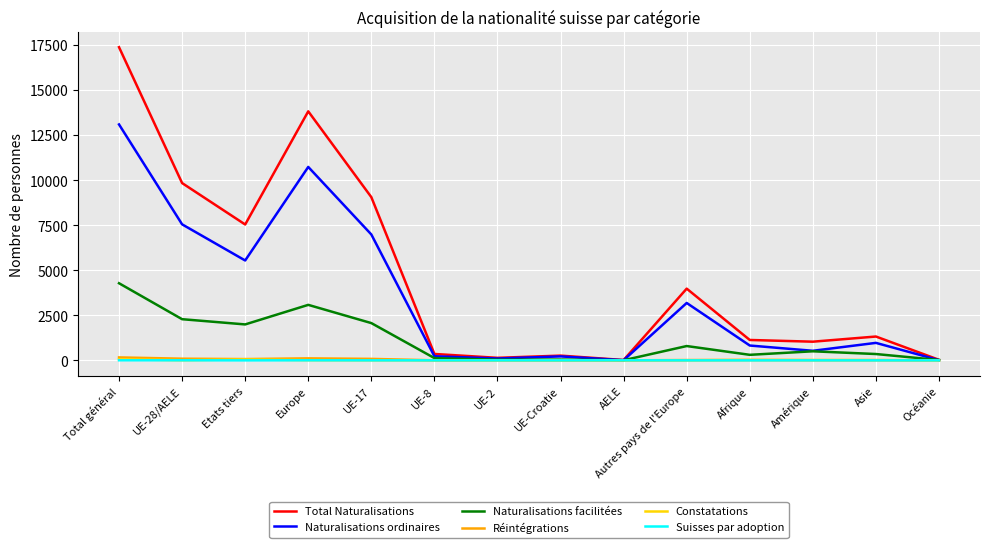

At which label does Naturalisations ordinaires reach its peak?

Total général